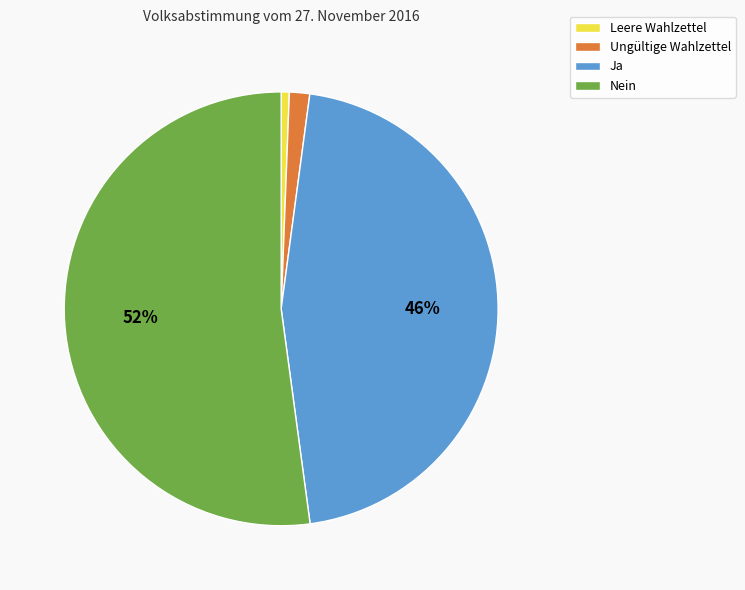

Count the number of slices in the pie.

4